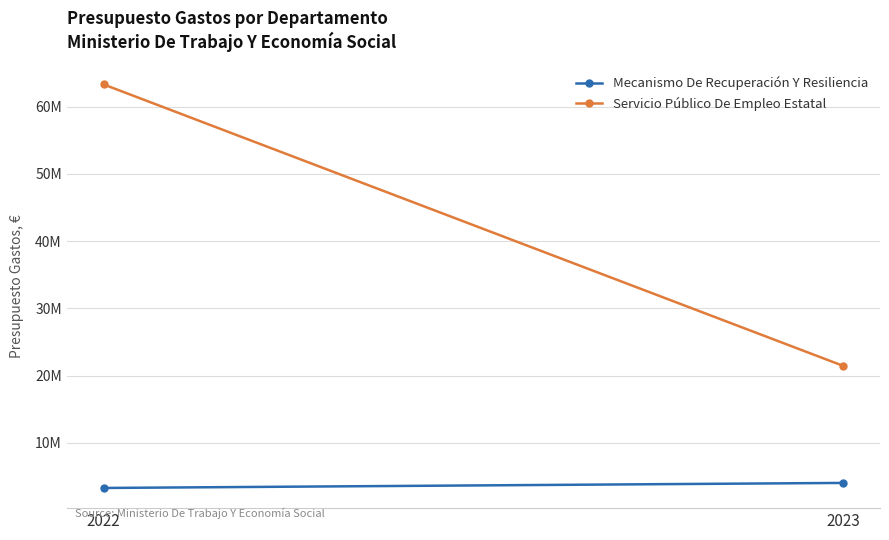

What is the difference between the maximum and minimum values in the Mecanismo De Recuperación Y Resiliencia series?

749950